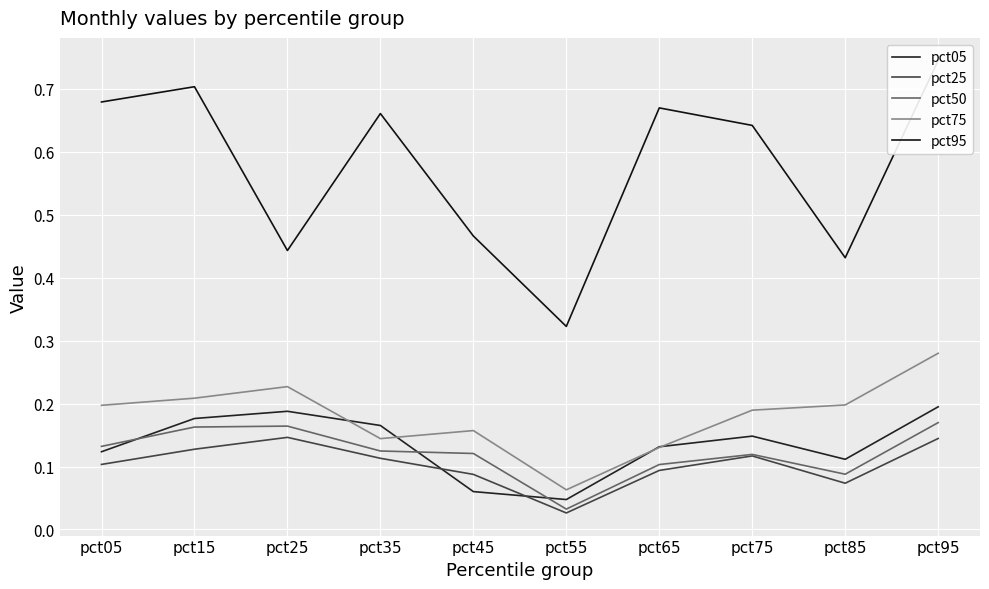

True or false: pct25 and pct75 intersect in this chart.

False